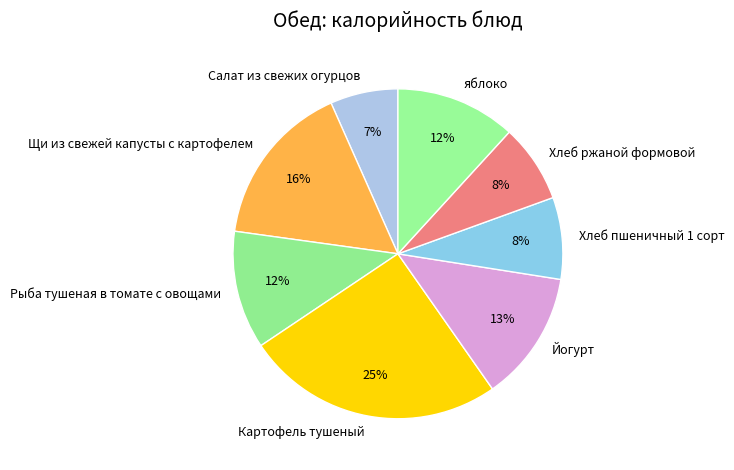

Is the sum of Хлеб ржаной формовой and Салат из свежих огурцов greater than half?

No